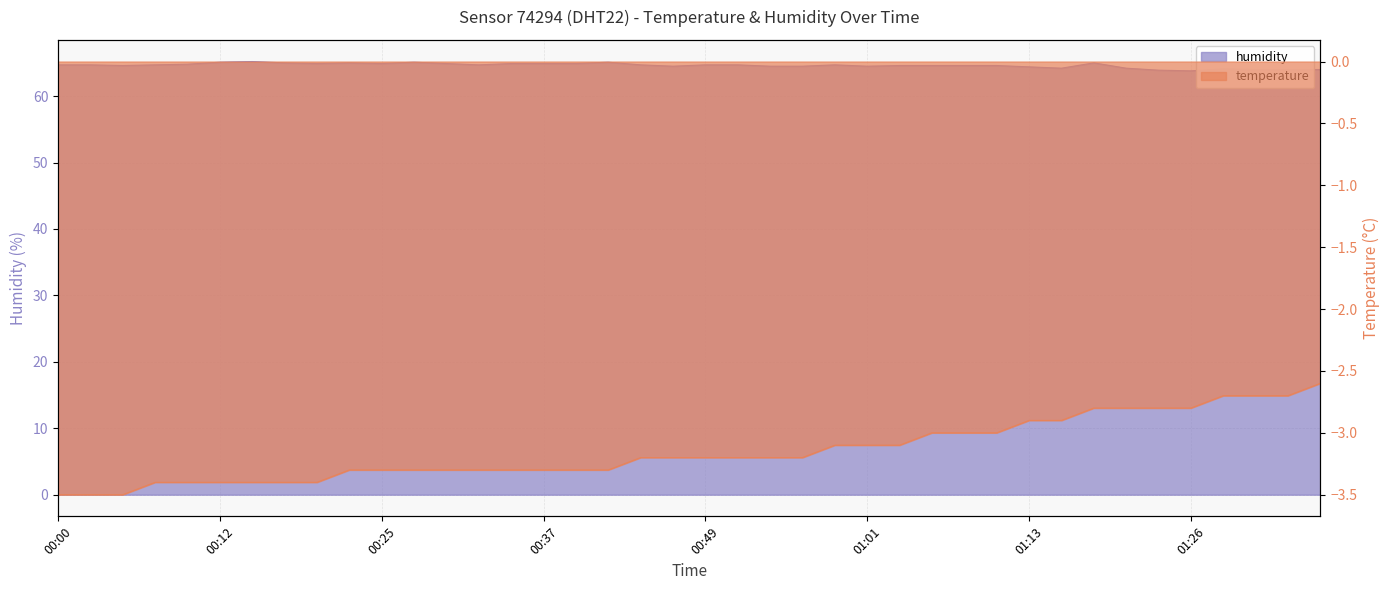

What is the label of the 29th point from the right?

00:27